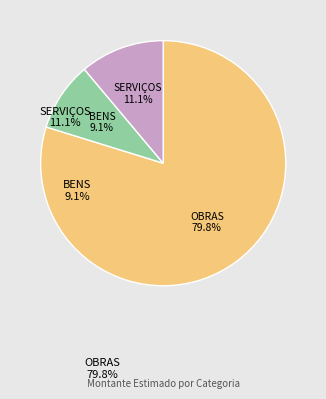

To the nearest percent, what is the difference between the largest and smallest slice percentages?

71%